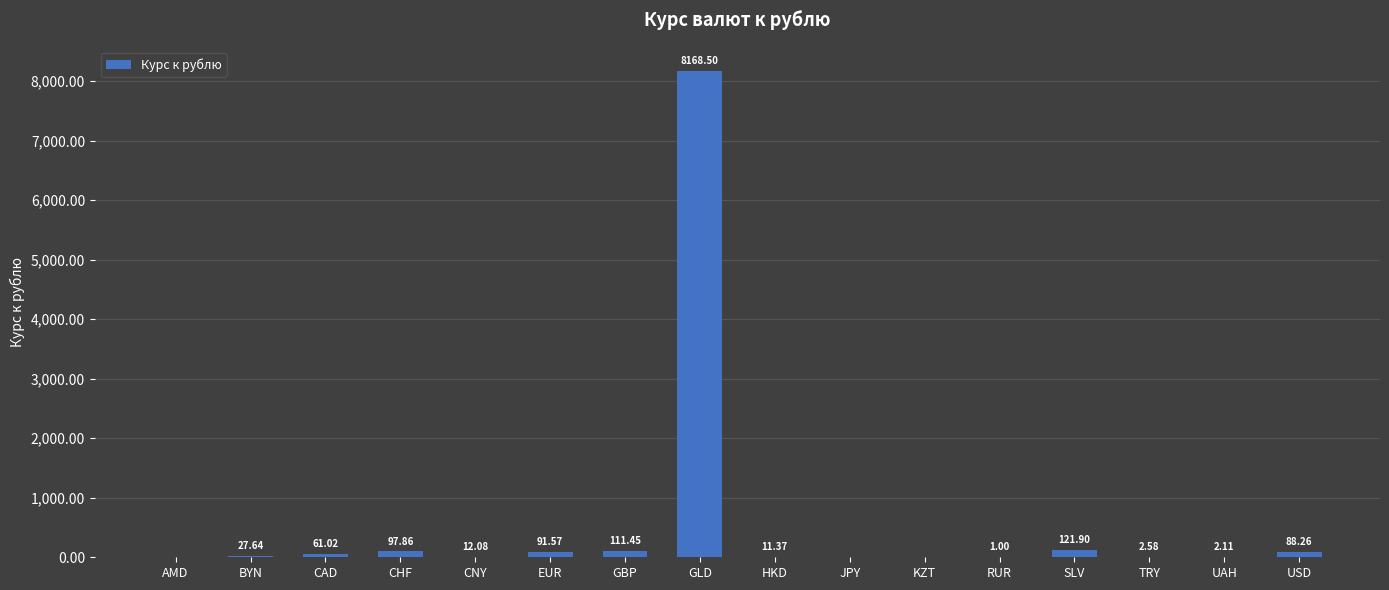

What is the sum of the values at SLV and EUR?

213.5